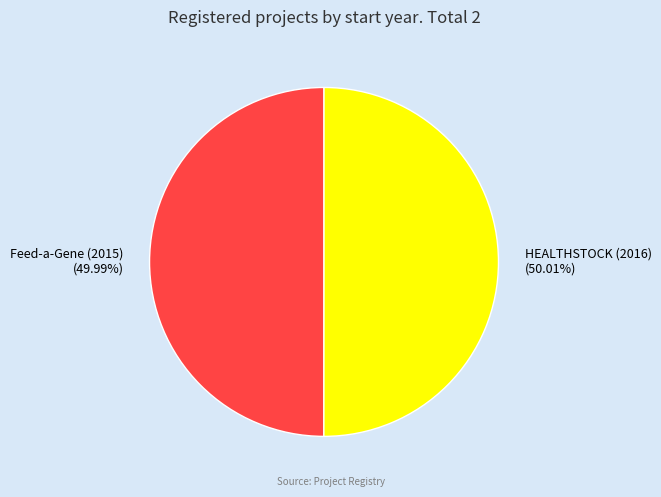

Do HEALTHSTOCK (2016) and Feed-a-Gene (2015) together represent more than half of the pie?

Yes